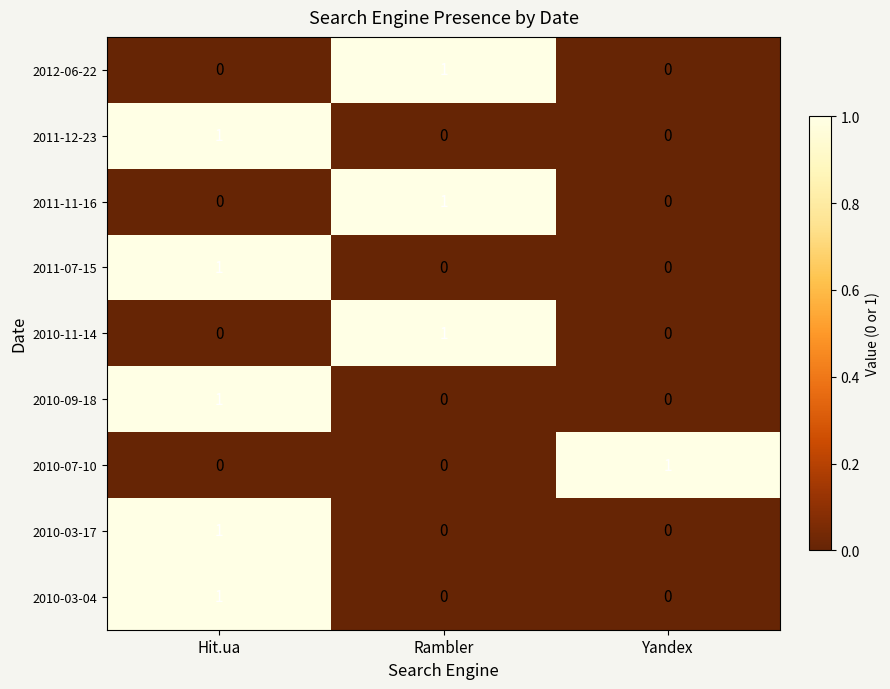

How many values in the 2010-03-04 series exceed 0?

1